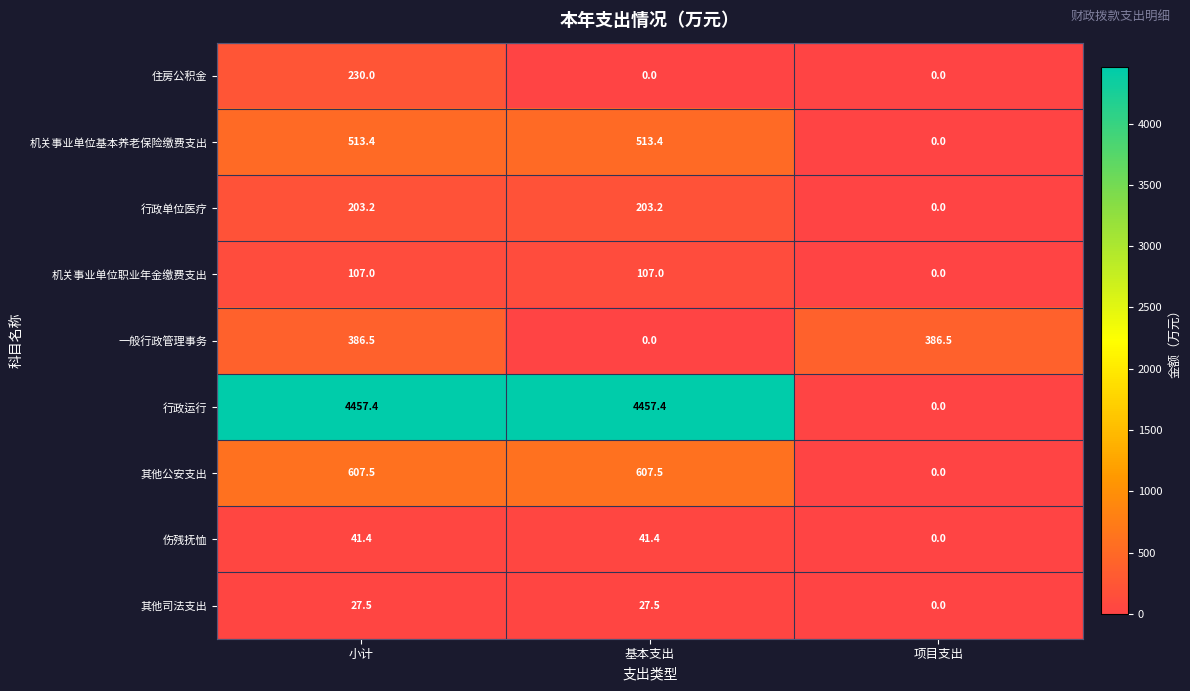

Reading left to right, list all the values displayed in this chart.

住房公积金: 230.0	0.0	0.0
机关事业单位基本养老保险缴费支出: 513.4	513.4	0.0
行政单位医疗: 203.2	203.2	0.0
机关事业单位职业年金缴费支出: 107.0	107.0	0.0
一般行政管理事务: 386.5	0.0	386.5
行政运行: 4457.4	4457.4	0.0
其他公安支出: 607.5	607.5	0.0
伤残抚恤: 41.4	41.4	0.0
其他司法支出: 27.5	27.5	0.0